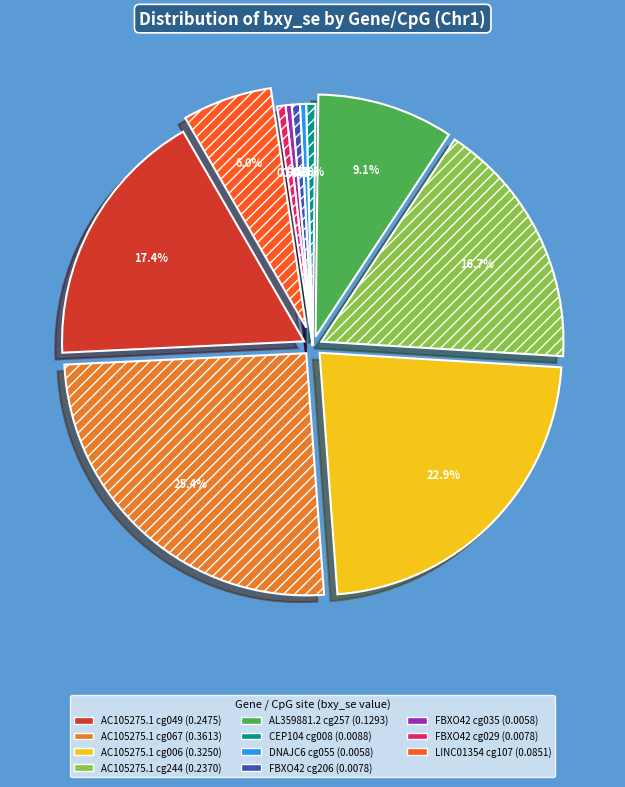

The chr1_AC105275.1_cg24484971 slice represents 17% of the pie. True or false?

True